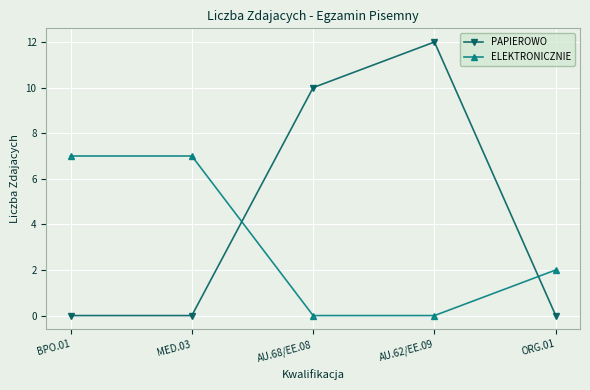

What is the label of the 1st point from the right?

ORG.01